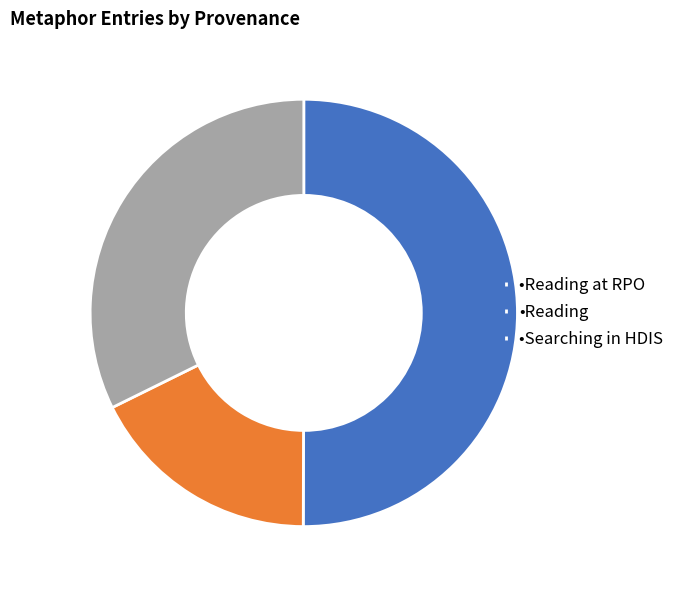

The •Searching in HDIS slice represents 32% of the pie. True or false?

True